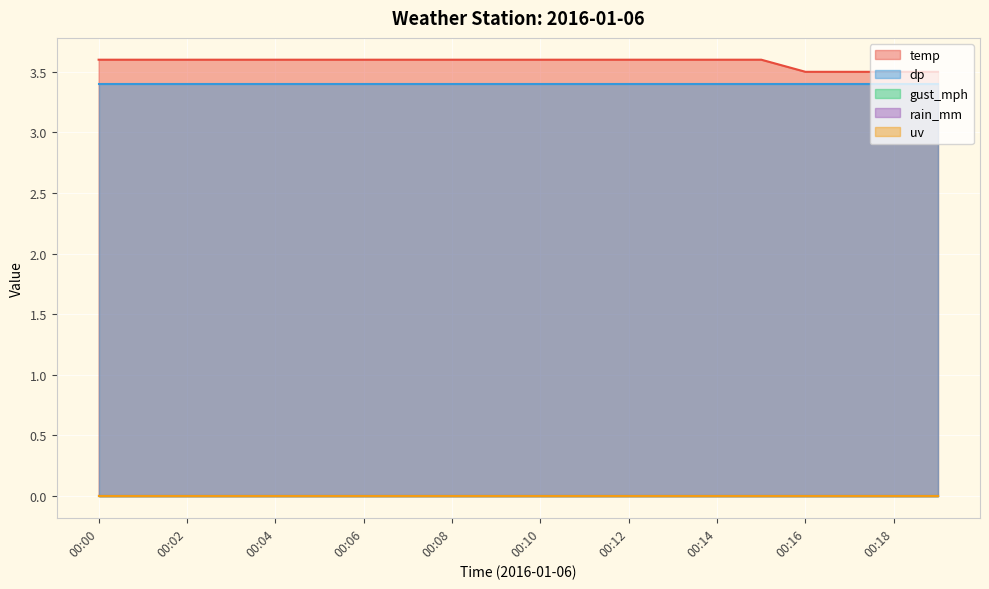

True or false: dp and temp cross at least once.

False